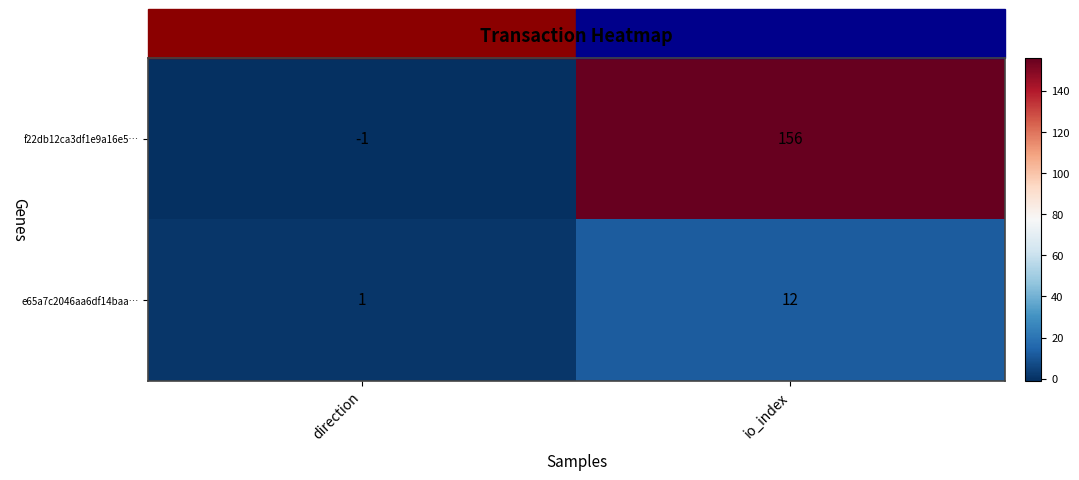

List the series in order of their overall mean, lowest first.

e65a7c2046aa6df14baa…, f22db12ca3df1e9a16e5…